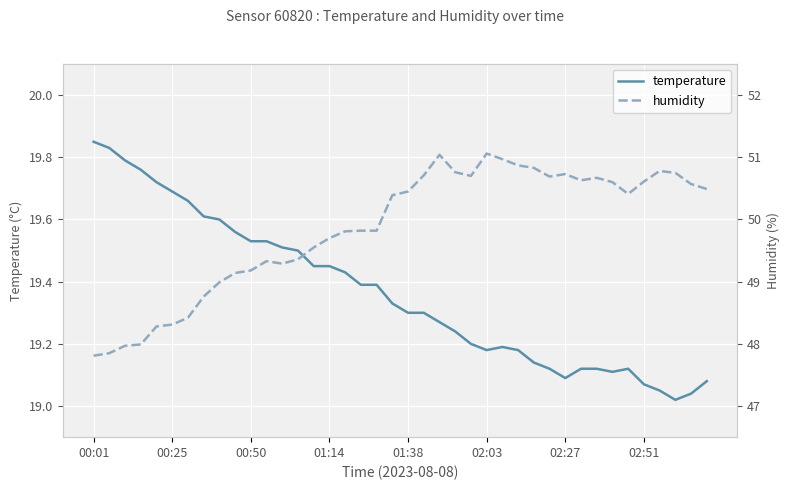

Where is temperature nearest to the value 19?

37